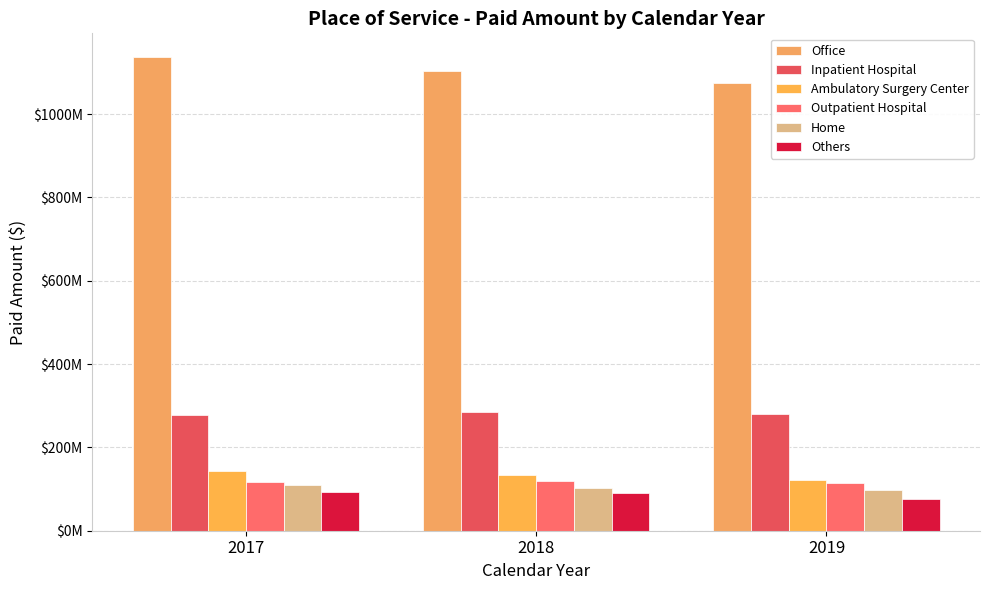

Are the bars horizontal?

No